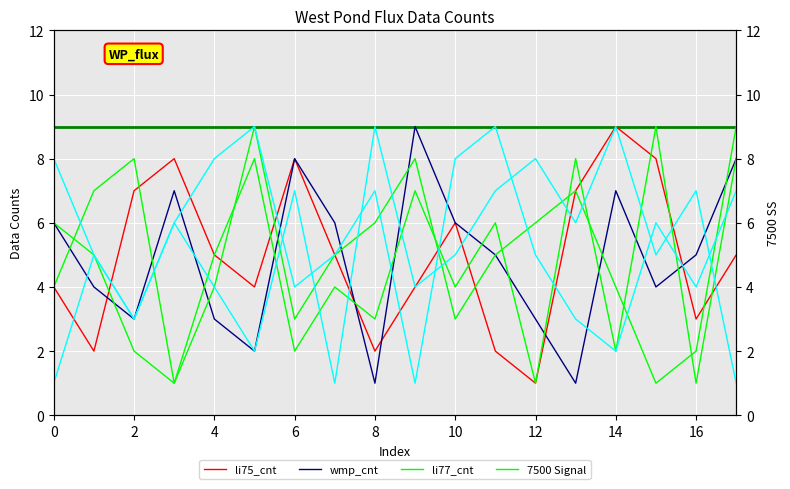

How many lines are shown in the chart?

6